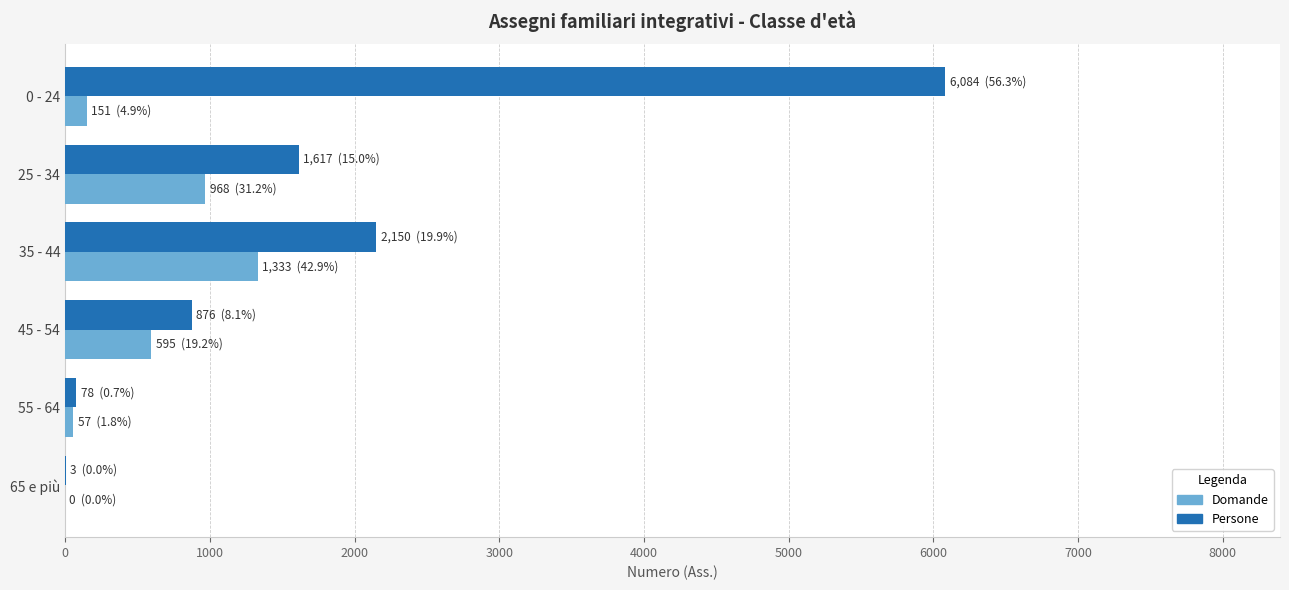

Where is Domande nearest to the value 666?

45 - 54